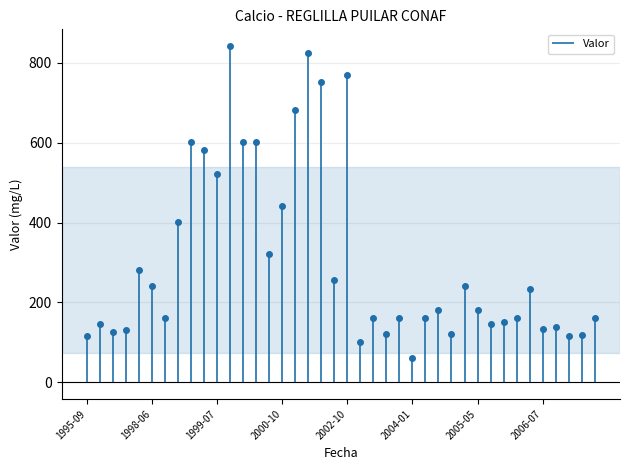

Reading right to left, extract all data points from this chart.

161.0	119.0	115.0	138.0	134.0	233.0	162.0	152.0	147.0	180.0	241.0	120.2	180.4	160.3	60.1	160.0	120.0	160.0	100.0	769.5	254.9	751.9	824.4	681.4	441.0	321.0	601.0	601.0	842.0	521.0	581.0	601.0	401.0	160.0	240.0	281.0	131.5	126.7	146.3	116.2